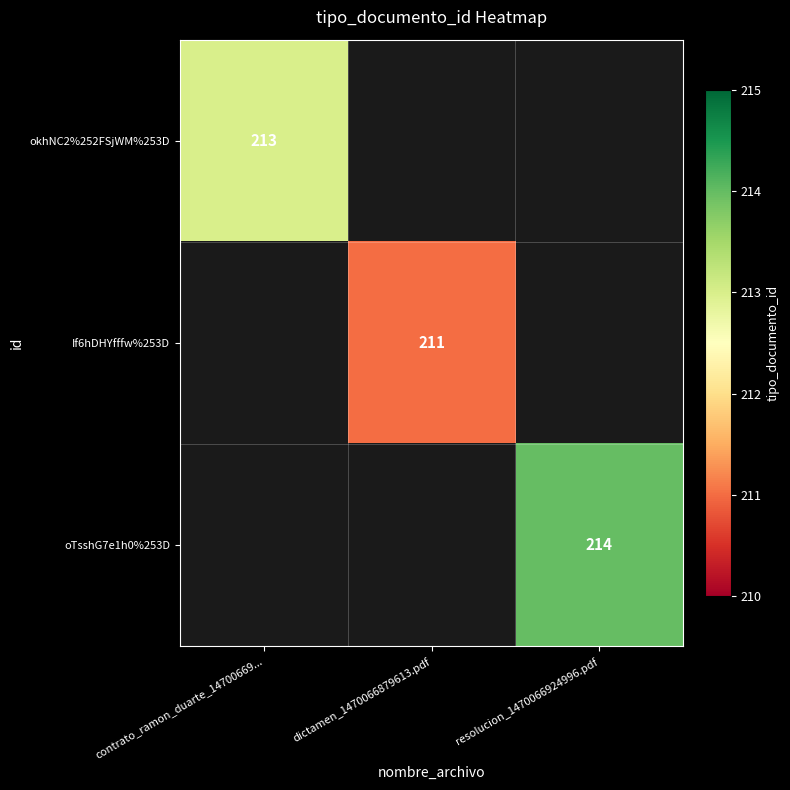

The If6hDHYfffw%253D series shows 211 at dictamen_1470066879613.pdf. True or false?

True